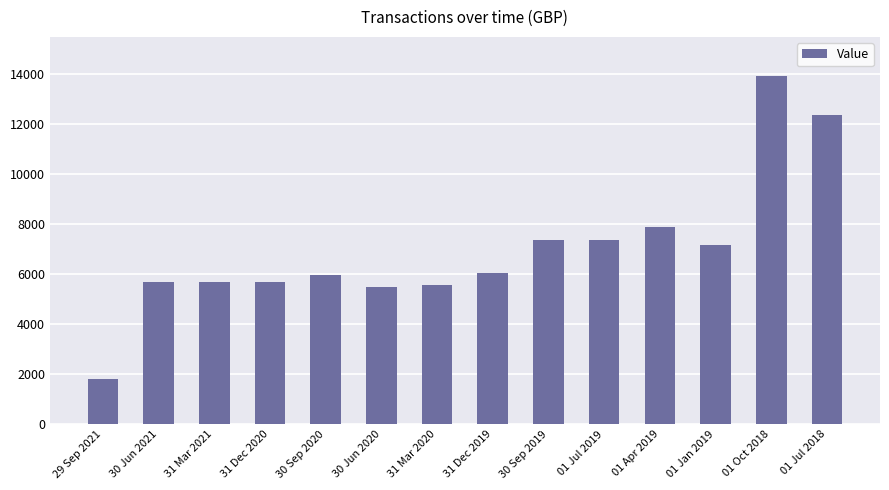

What is the change in value from 30 Jun 2021 to 01 Jul 2018?

+6674.0